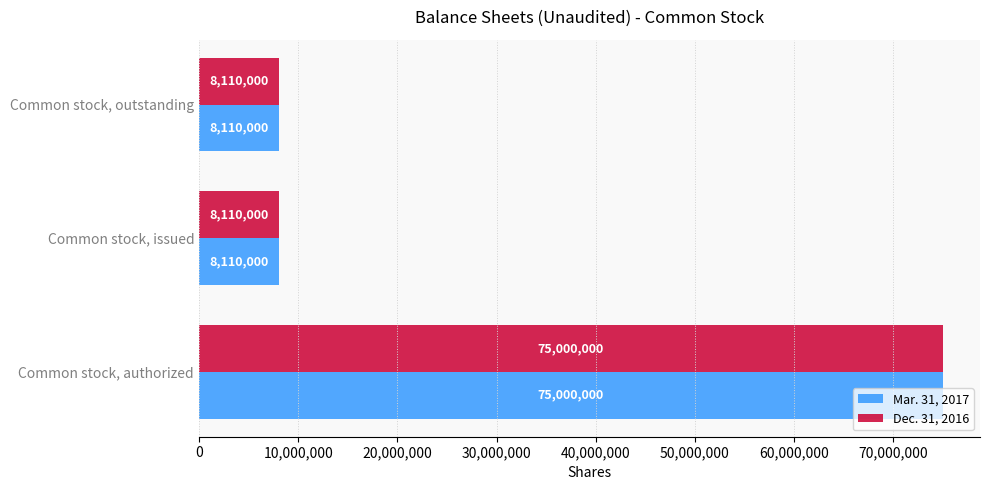

What is the difference between the maximum and minimum values in the Mar. 31, 2017 series?

66890000